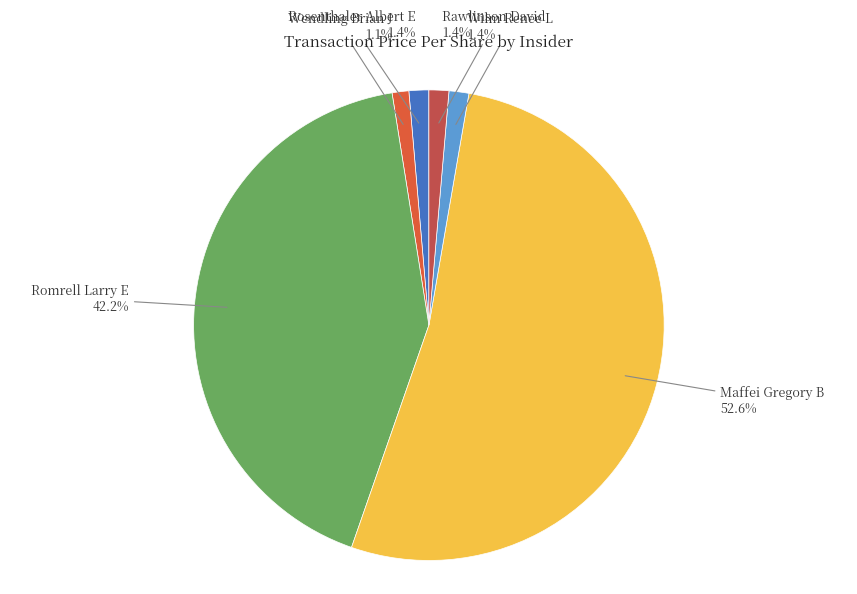

To the nearest percent, what percentage of the pie is Rawlinson David?

1%